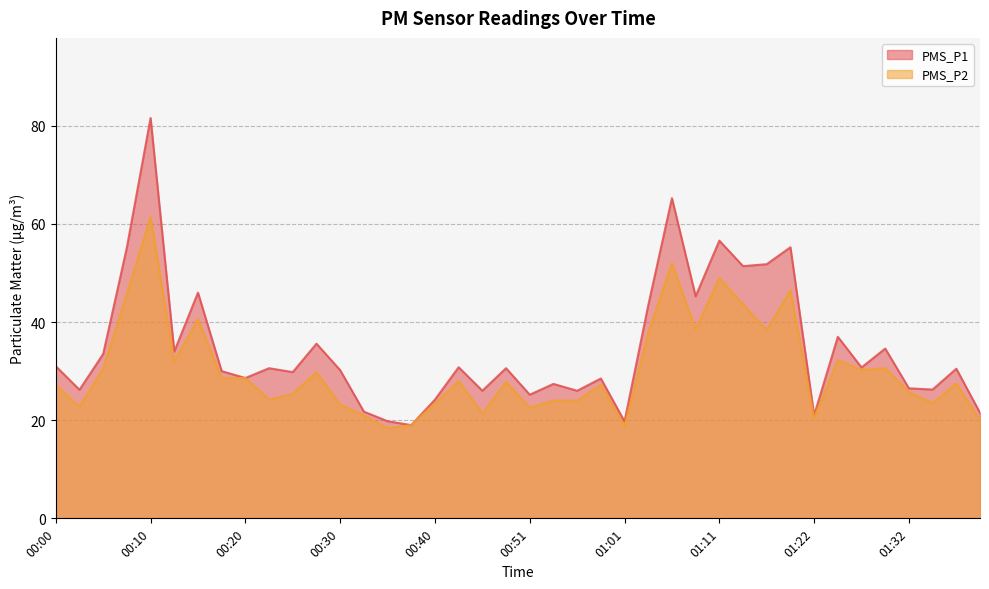

Which label corresponds to the largest value in the chart?

00:10